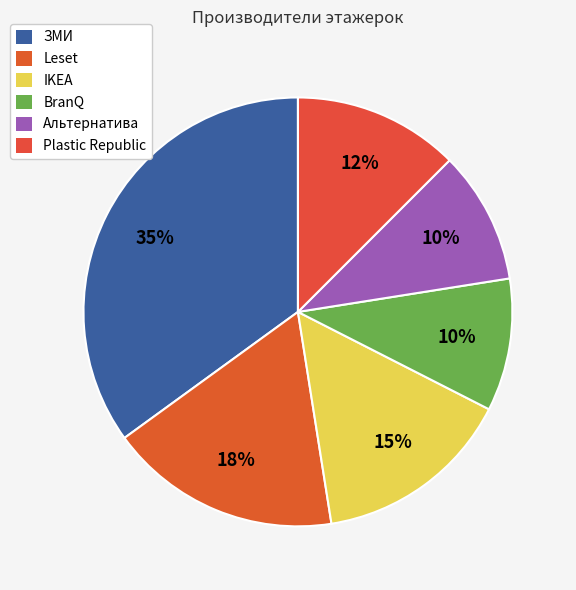

How many segments does this pie chart have?

6